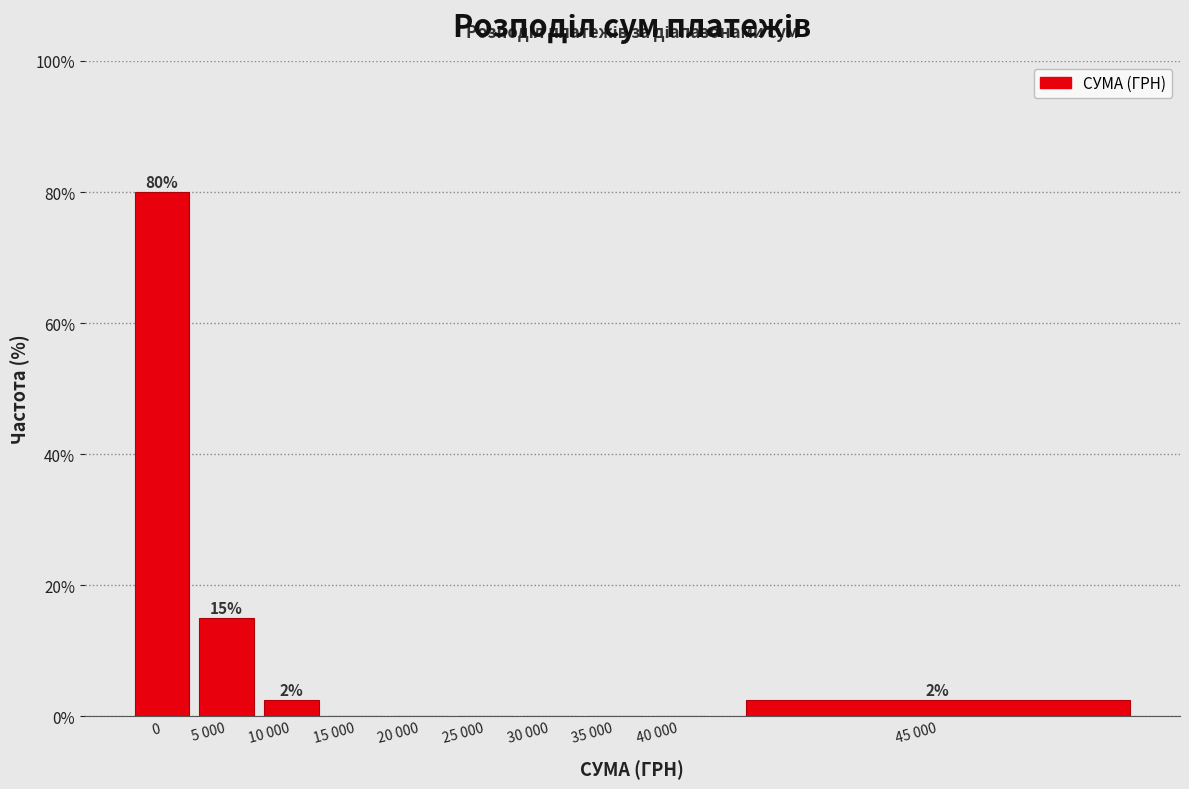

Reading left to right, extract all data points from this chart.

0=80.0	5 000=15.0	10 000=2.5	15 000=0.0	20 000=0.0	25 000=0.0	30 000=0.0	35 000=0.0	40 000=0.0	45 000=2.5